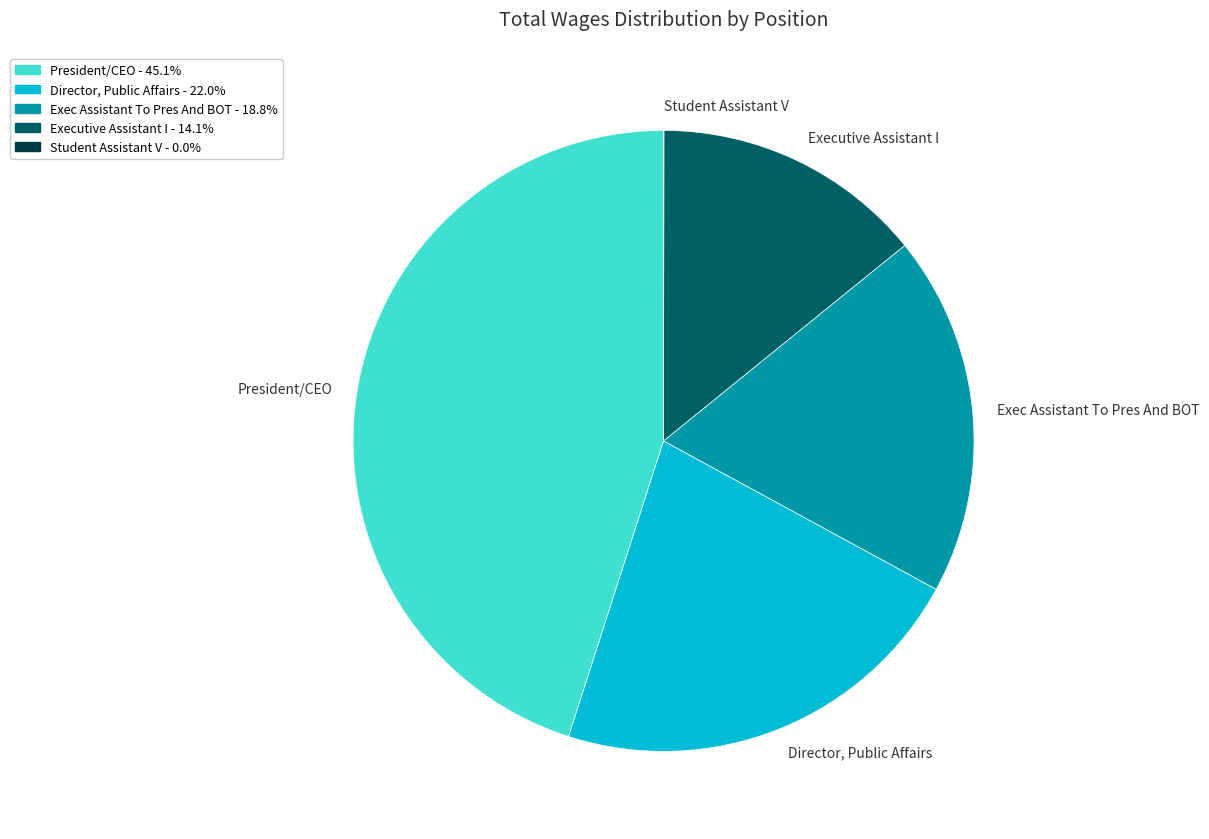

Do President/CEO and Exec Assistant To Pres And BOT together represent more than half of the pie?

Yes